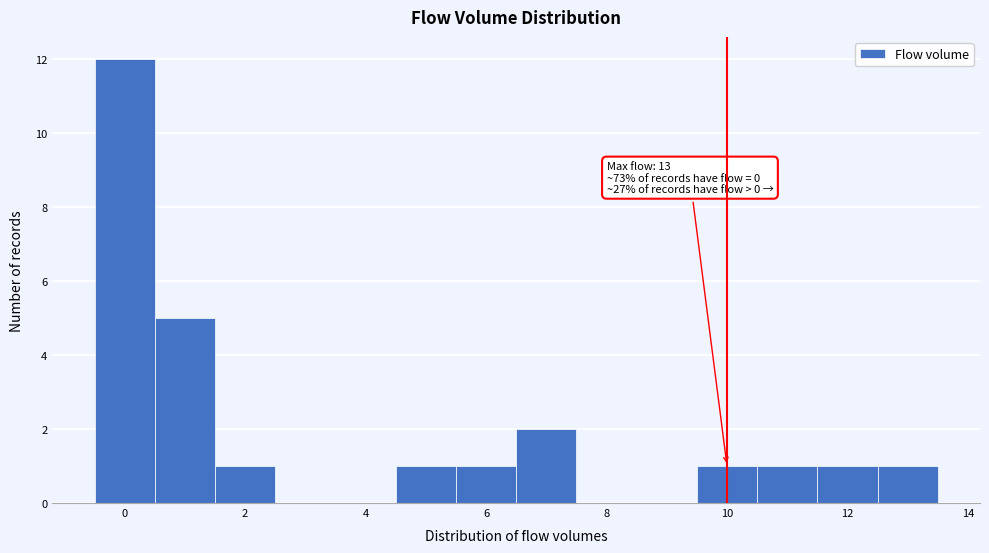

Over which range of the x-axis is the bar tallest?

-0.5 to 0.5